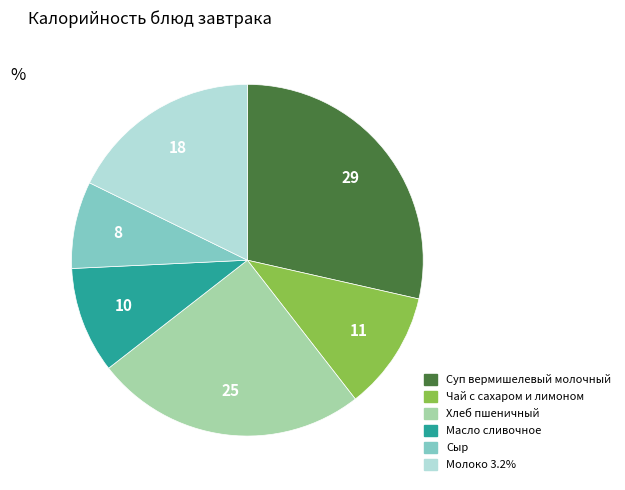

Is there a majority slice in this chart?

No